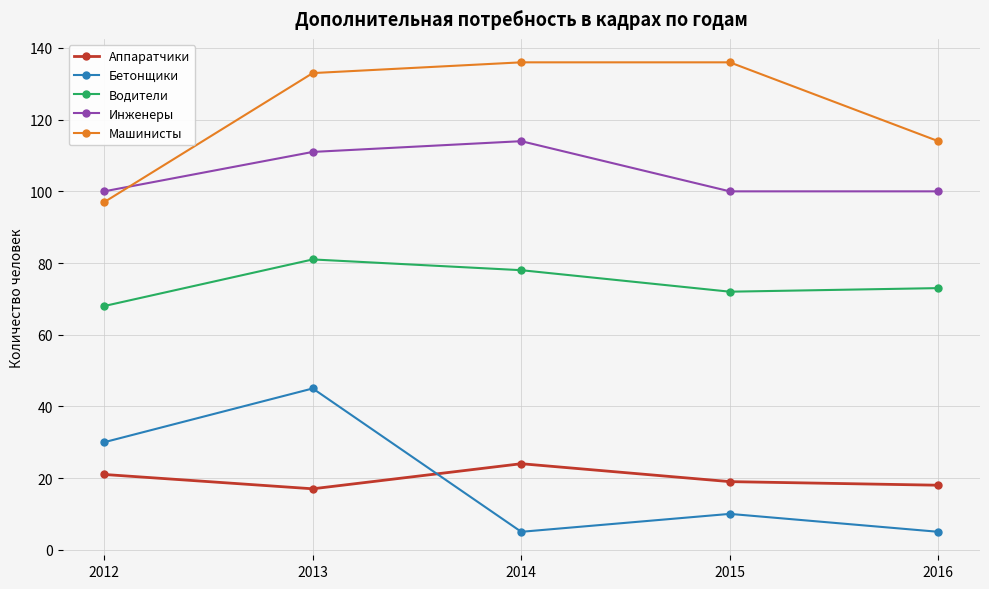

Between 2012 and 2013, which series saw the biggest shift?

Машинисты